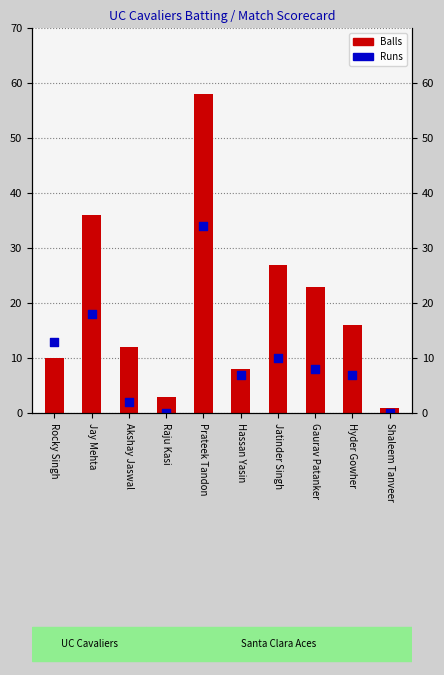

Which series reaches the minimum Y coordinate?

Runs